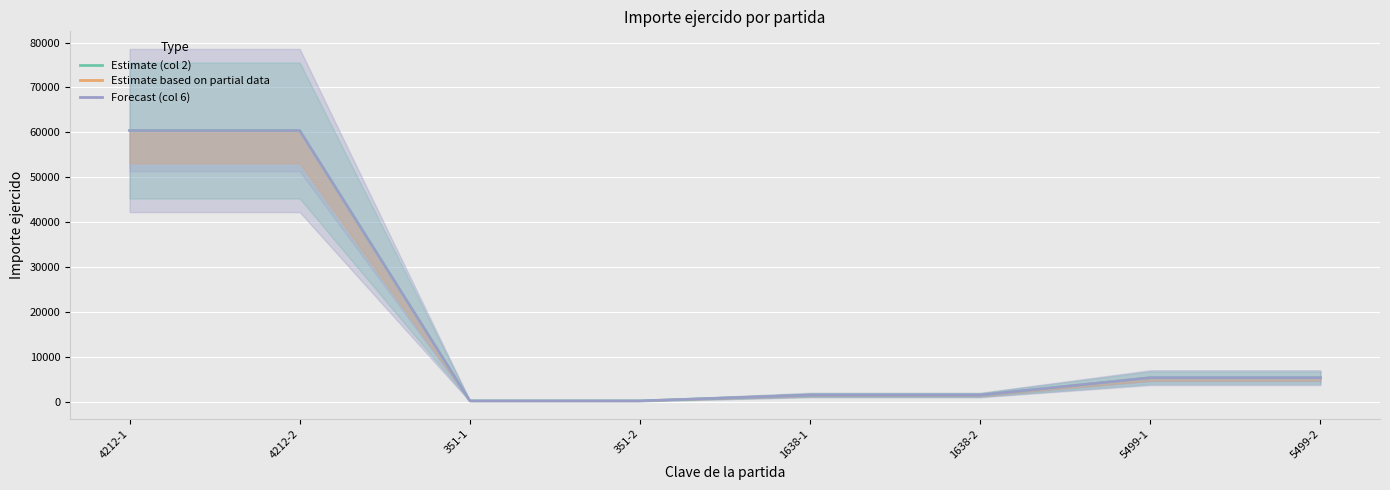

Reading left to right, what are all the values shown in this chart?

2: 60437	60437	351	351	1638	1638	5499	5499
6: 60438	60438	351	351	1638	1638	5499	5499